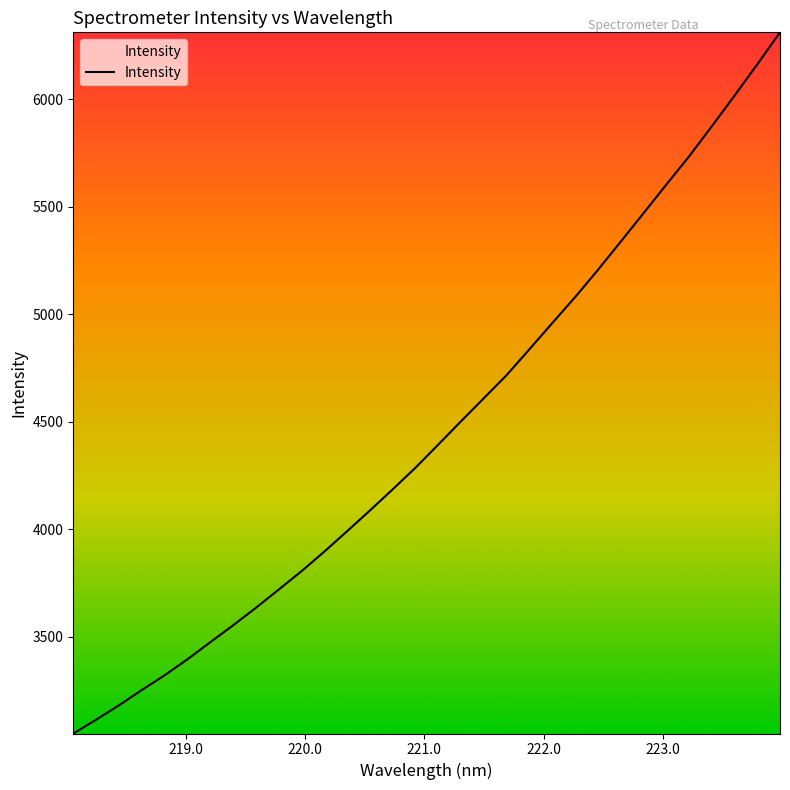

What is the difference between the maximum and minimum values?

3260.8